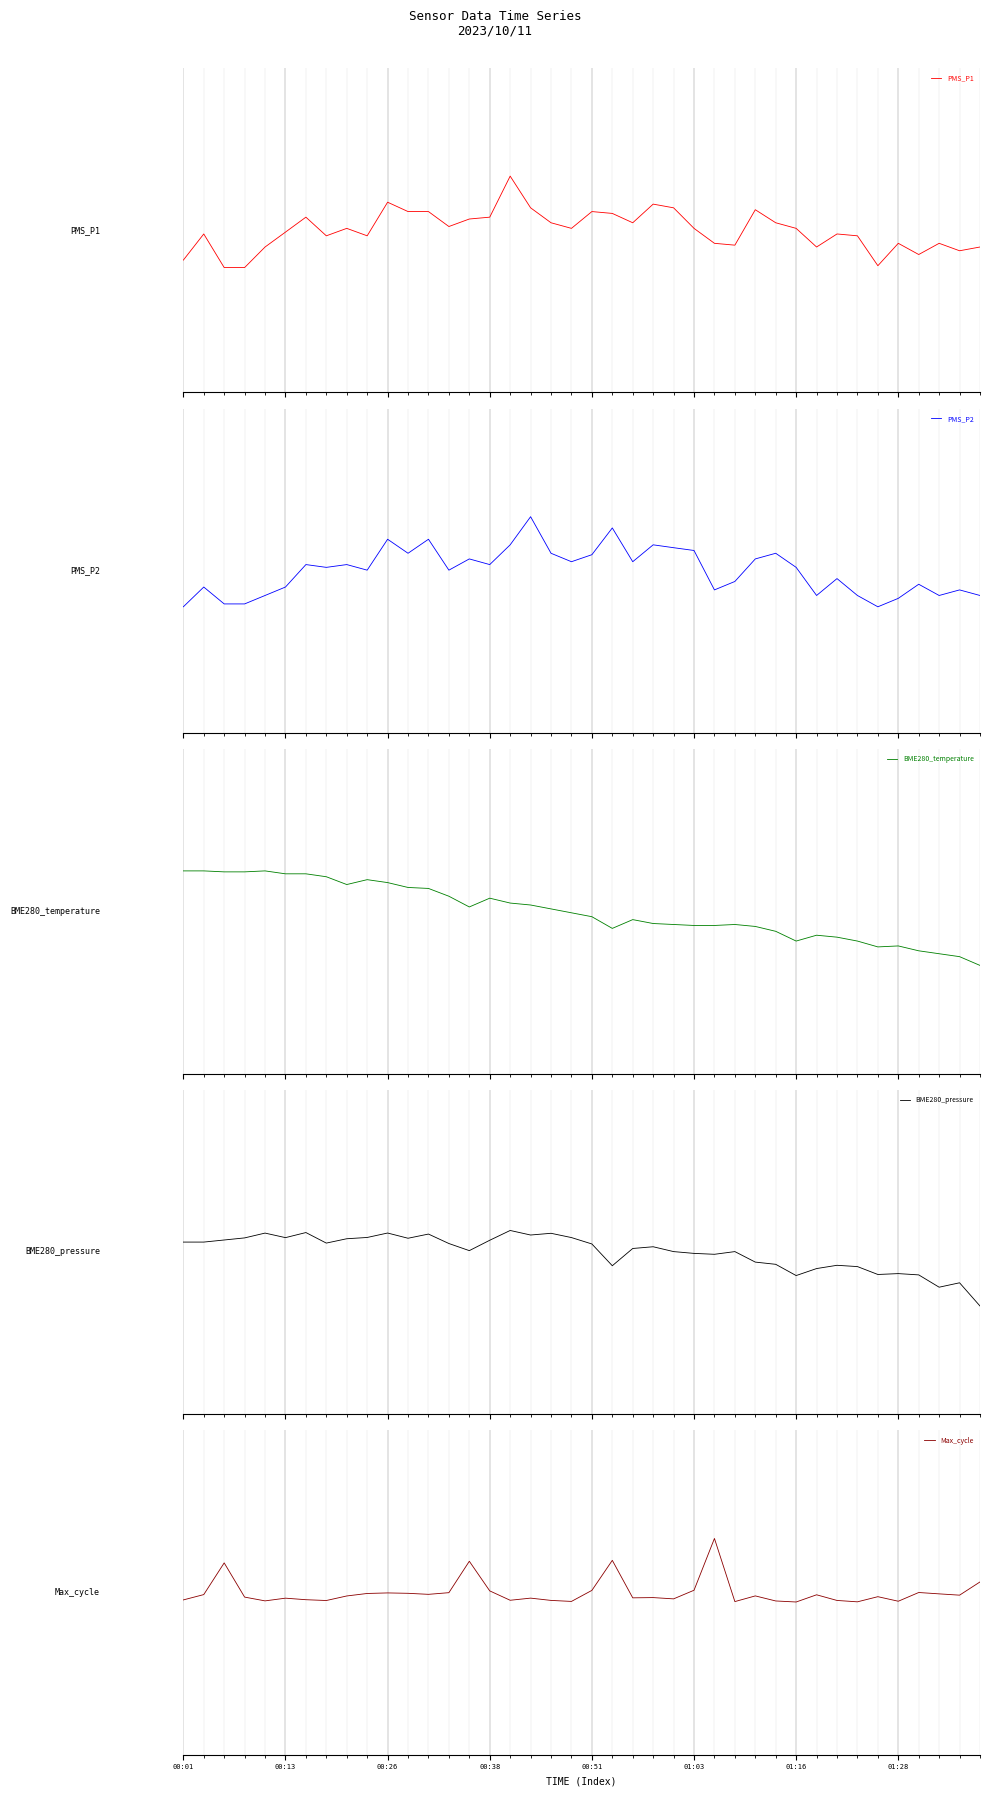

True or false: BME280_pressure has a value of 1.0 at 18.

True